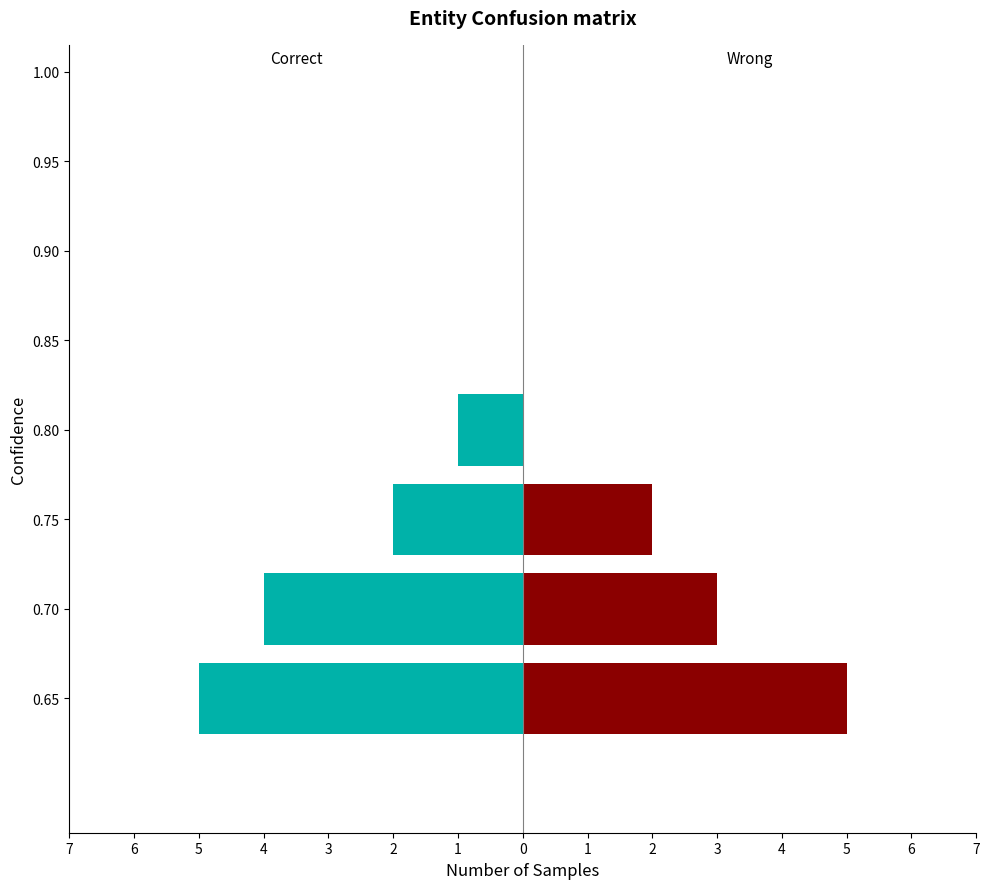

At 0.90, list the series in order from smallest to largest.

Correct, Wrong